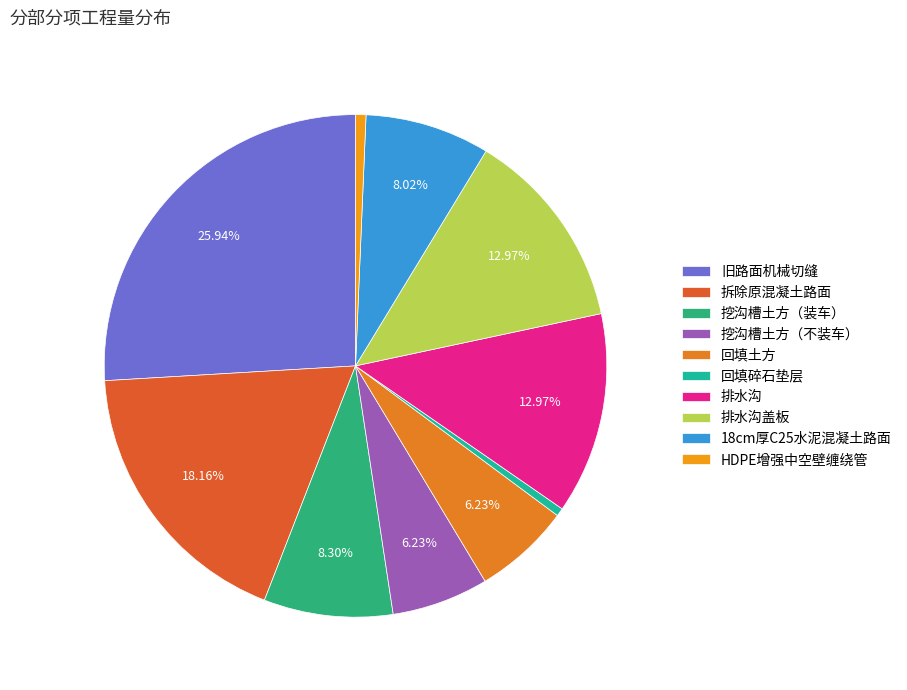

Count the number of slices in the pie.

10